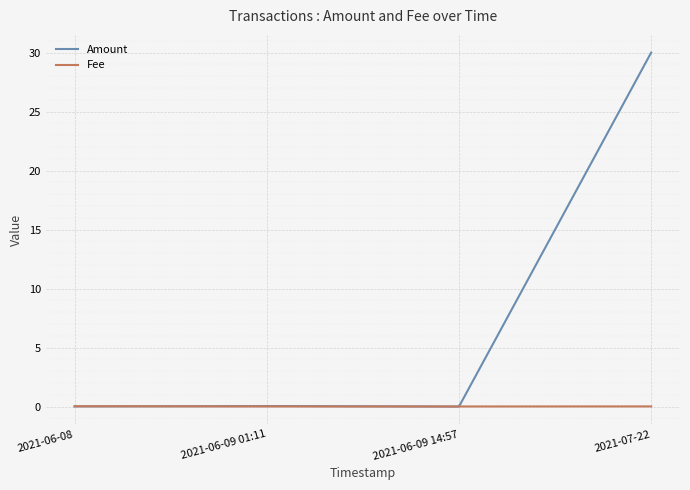

Which series has the widest spread of values?

Amount